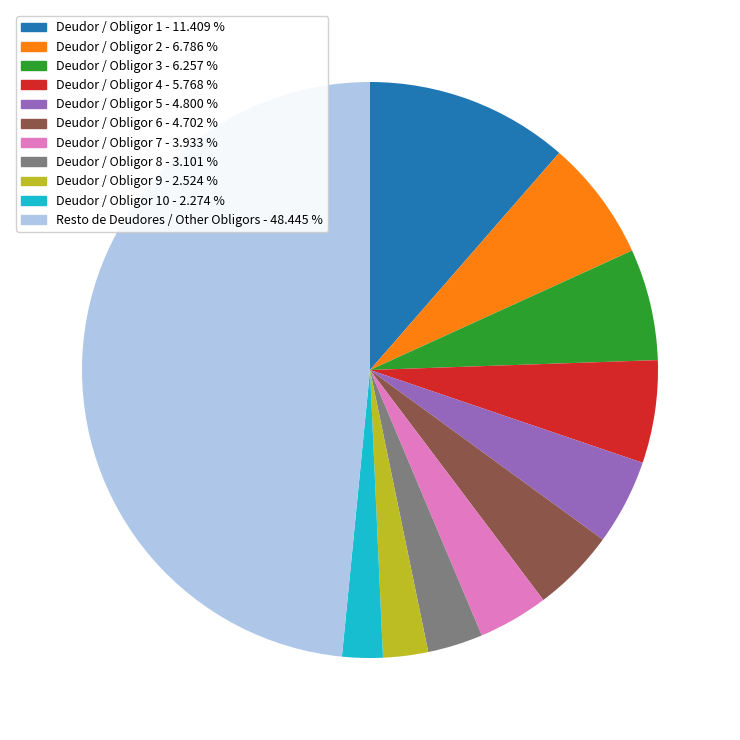

Which slice is the largest?

Resto de Deudores / Other Obligors - 48.445 %